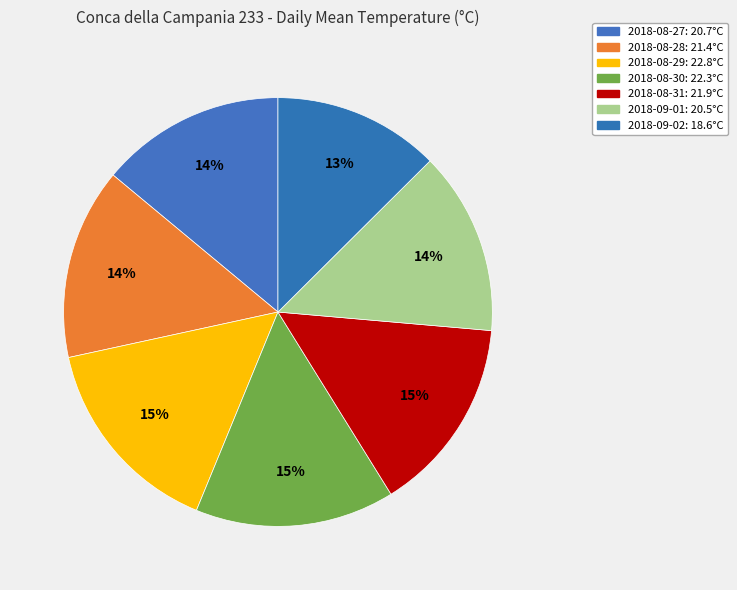

How many segments does this pie chart have?

7